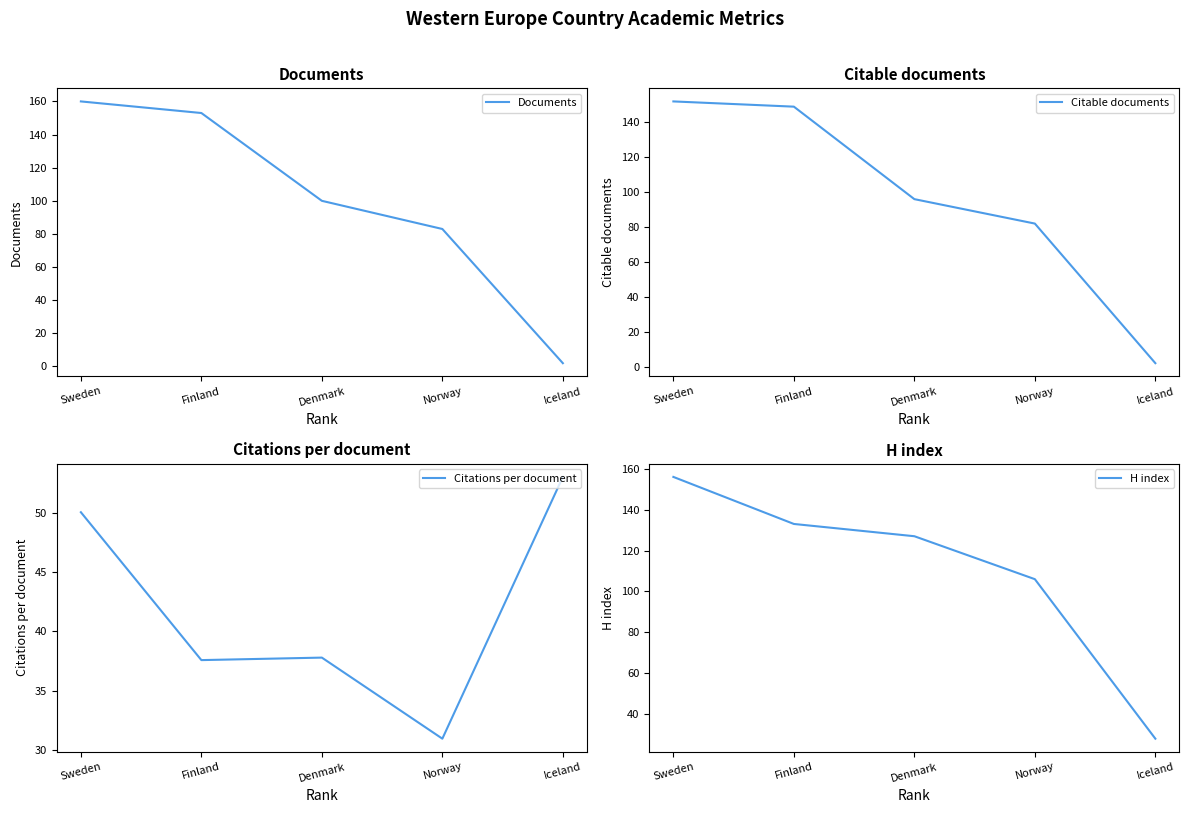

Reading right to left, transcribe all the data shown in this chart.

Documents: 2.0	83.0	100.0	153.0	160.0
Citable documents: 2.0	82.0	96.0	149.0	152.0
Citations per document: 53.0	31.0	37.8	37.6	50.0
H index: 28.0	106.0	127.0	133.0	156.0